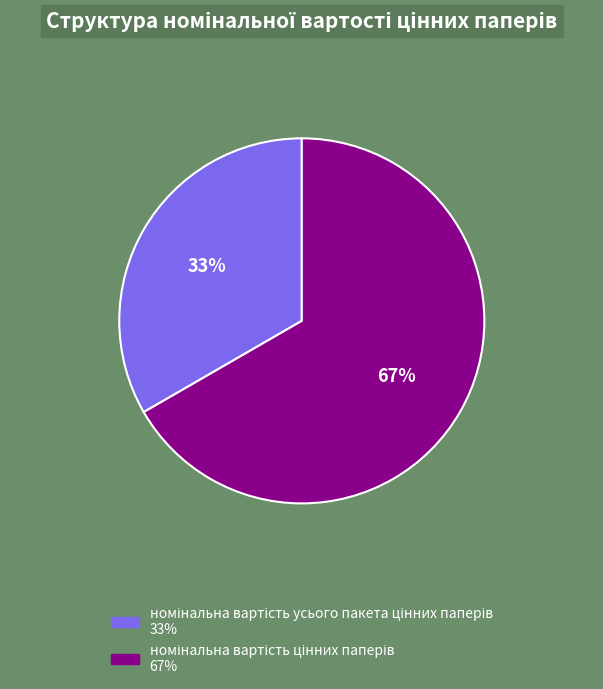

Is there a majority slice in this chart?

Yes